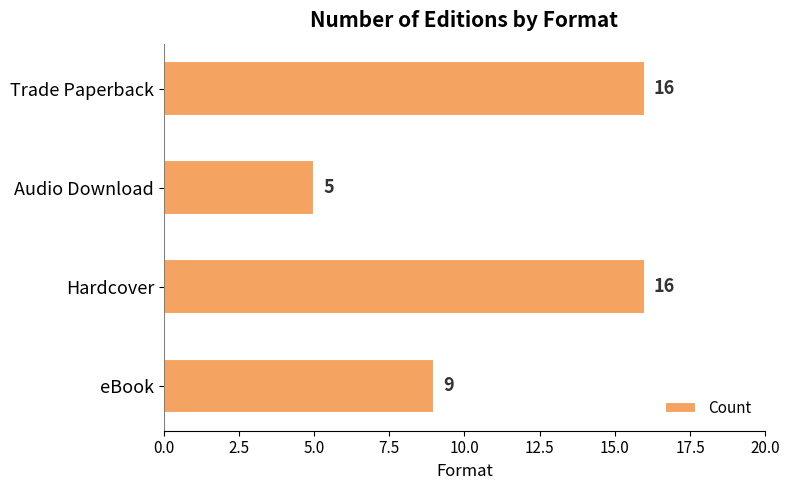

What position from the bottom is eBook?

1